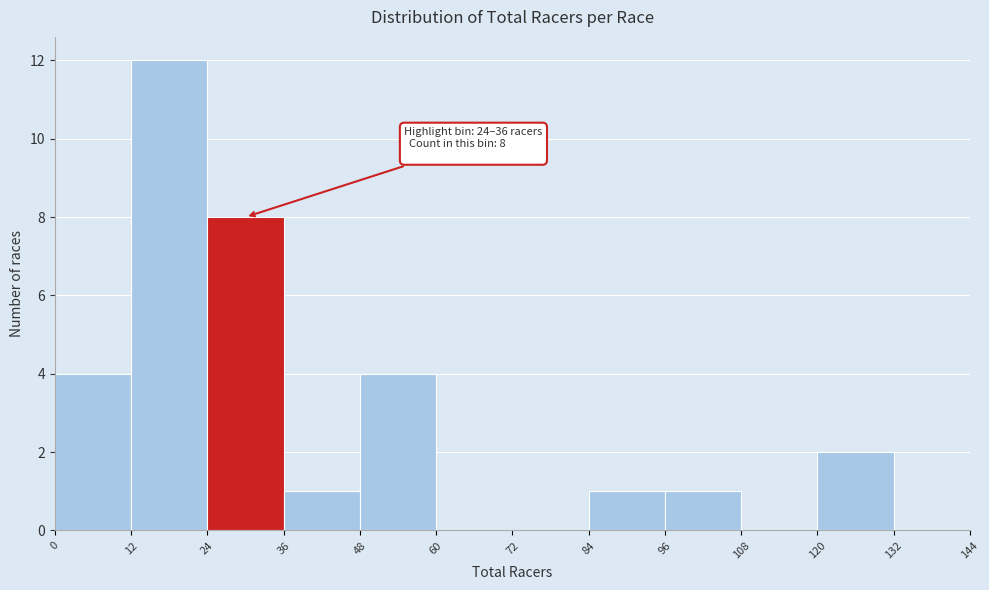

Which range on the x-axis has the tallest bar?

12 to 24